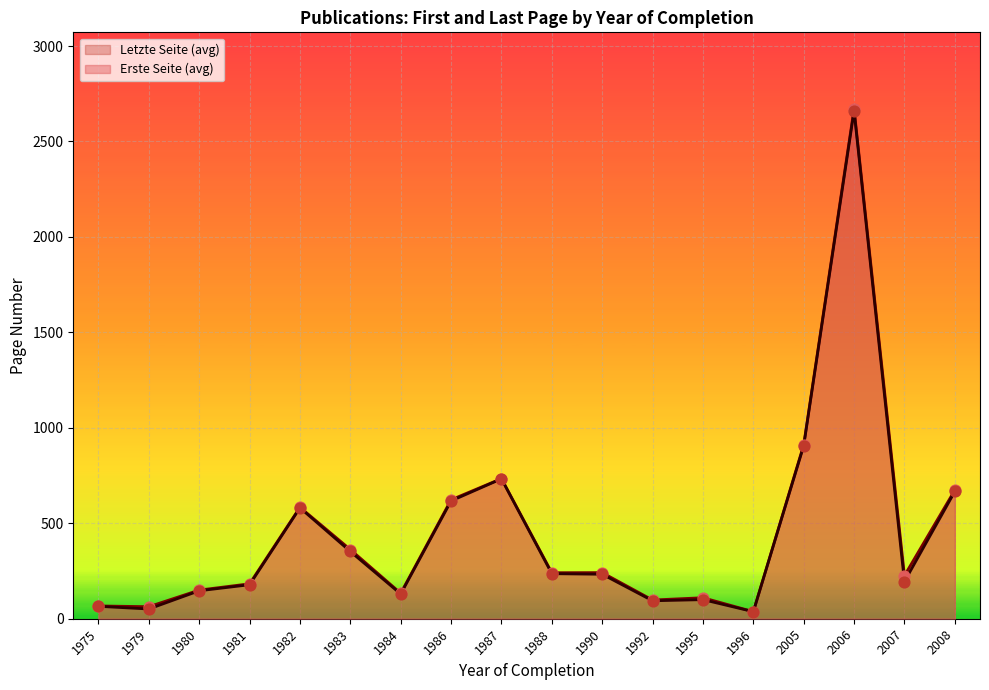

At which category is the sum across all series the highest?

2006